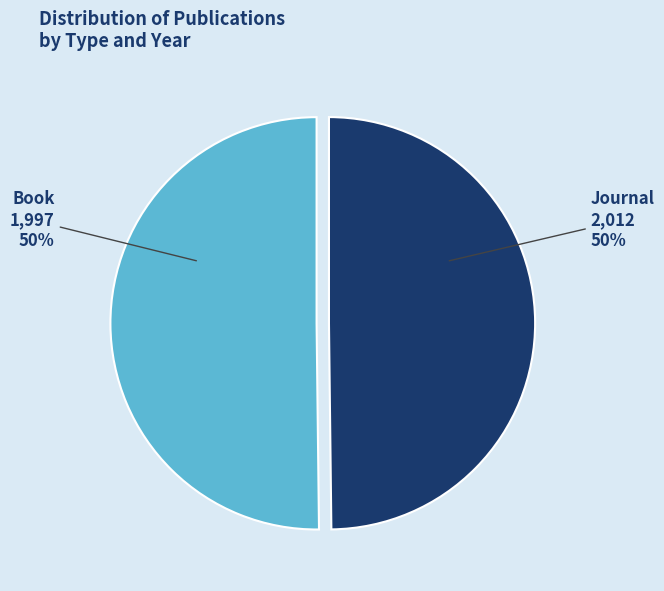

Is the sum of Journal and Book greater than half?

Yes